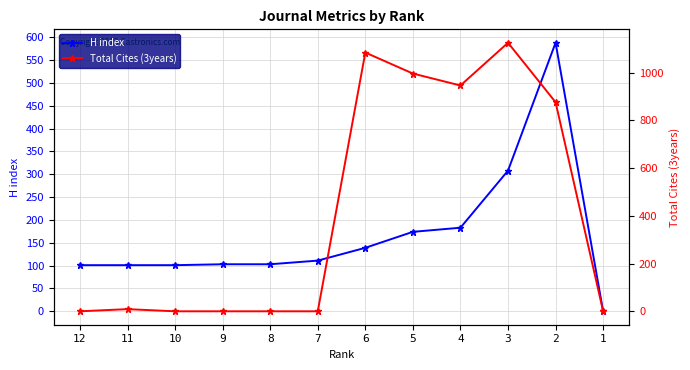

Read the Total Cites (3years) value at 5, to the nearest 50.

1000